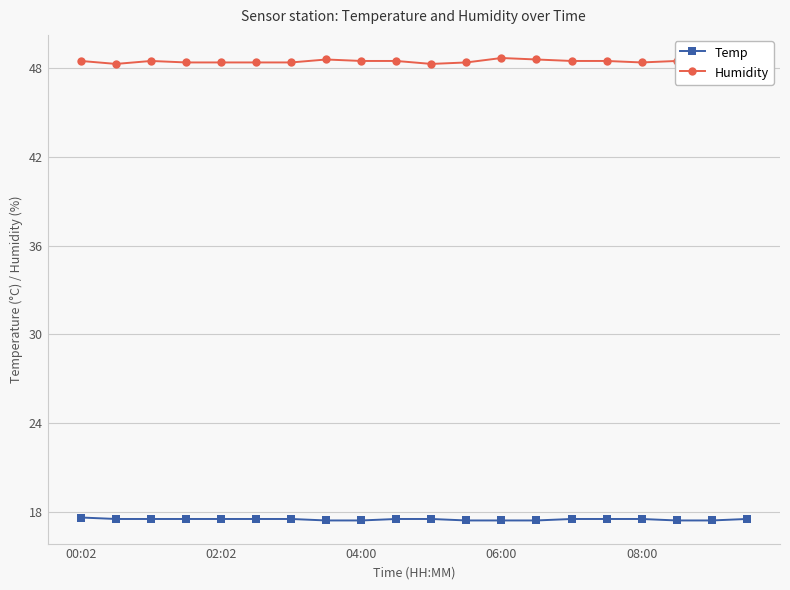

What is the highest value of the Temp series?

17.6